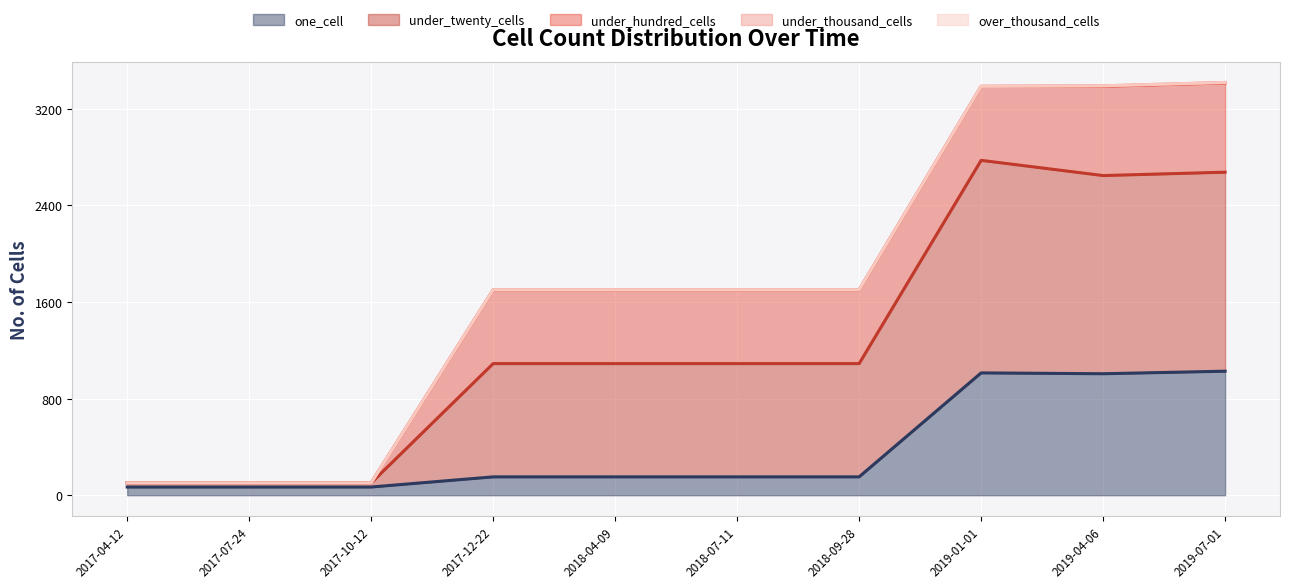

What is the minimum value for one_cell?

68